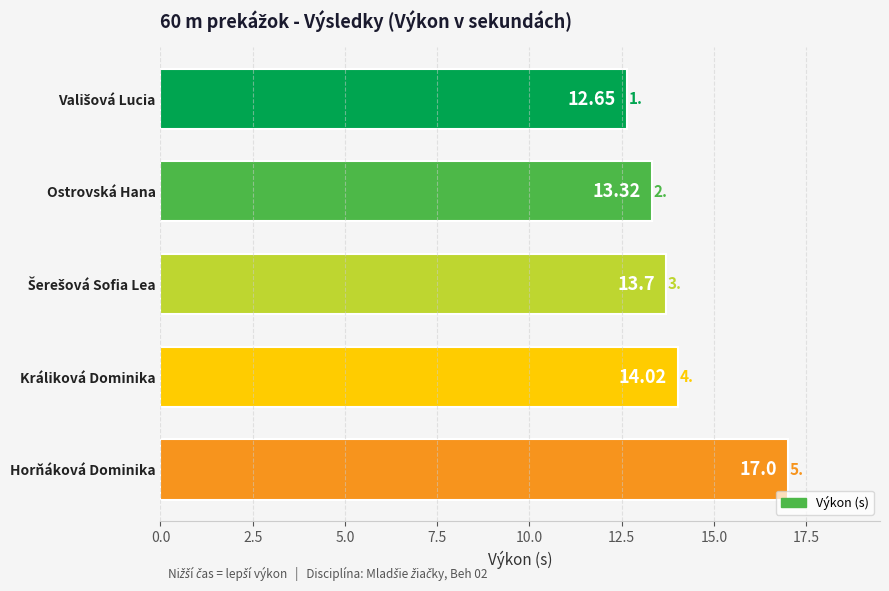

What is the smallest value displayed?

12.7